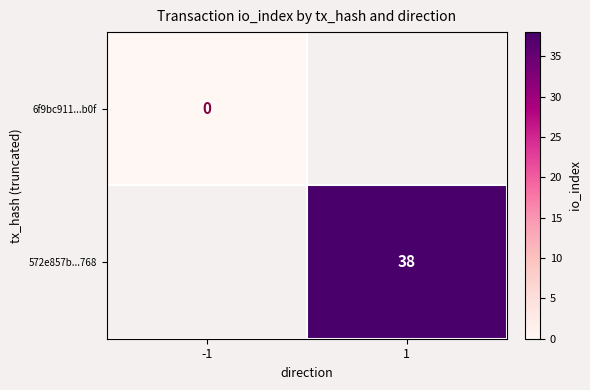

Which label corresponds to the largest value in the chart?

1